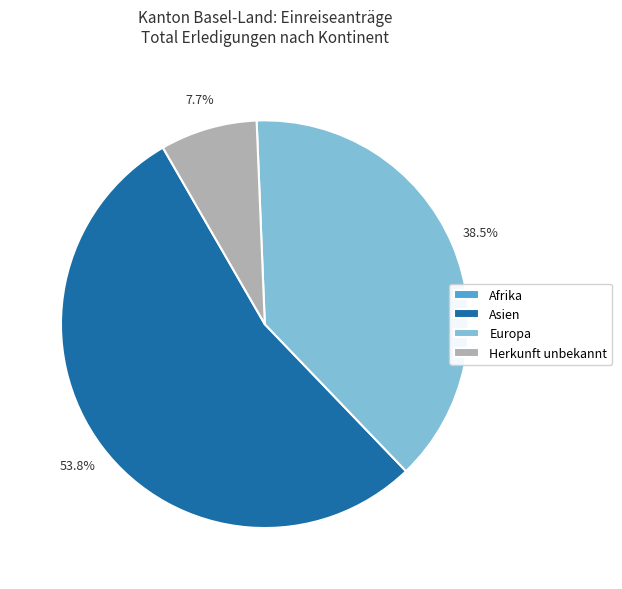

What is the largest slice in the pie chart?

Asien